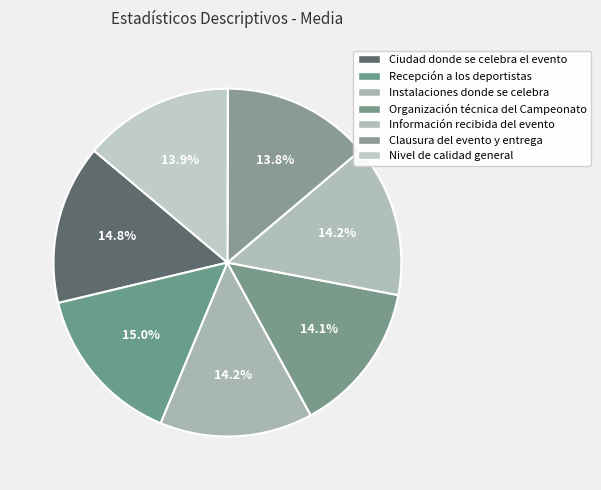

Count the number of slices in the pie.

7